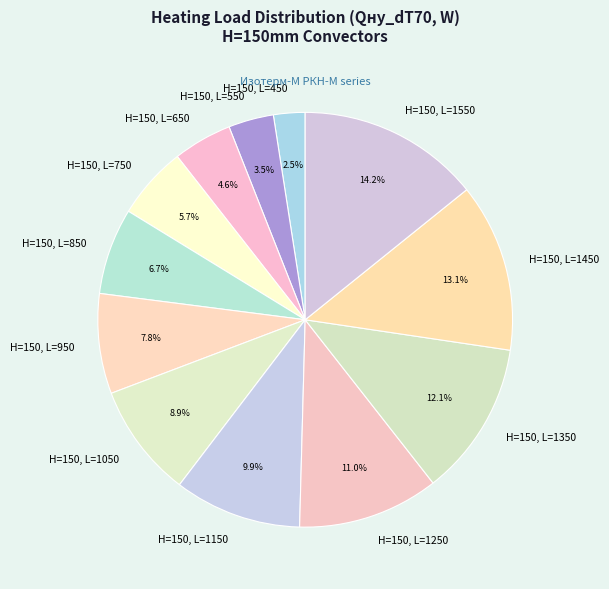

True or false: H=150, L=1350 accounts for 25% of the total.

False